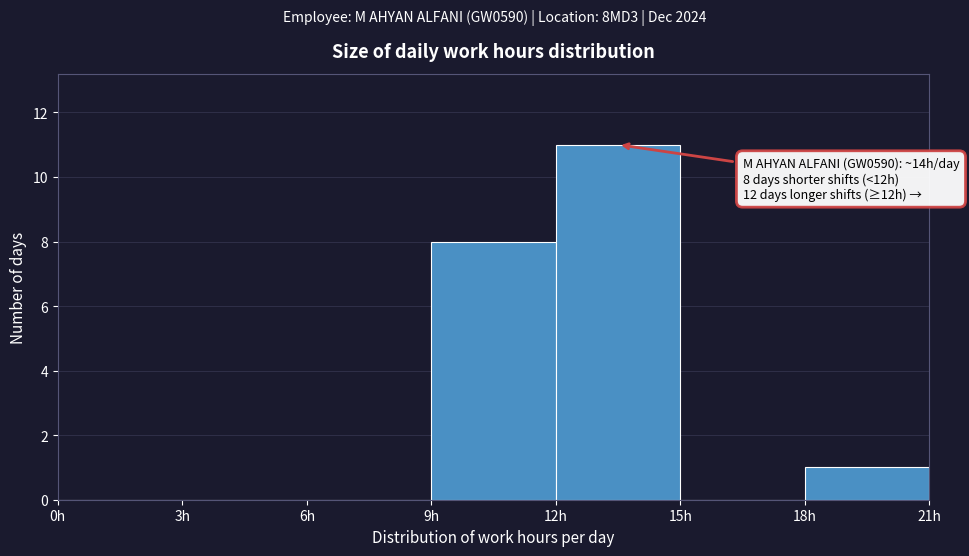

Which range on the x-axis has the tallest bar?

12 to 15